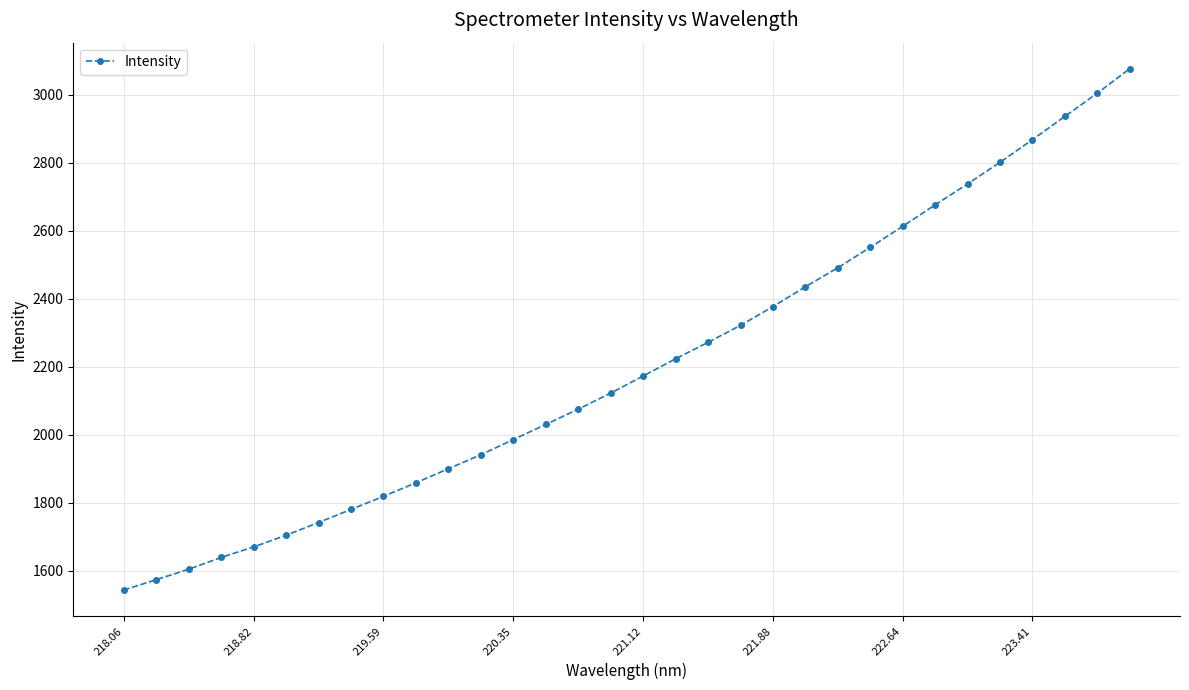

What is the minimum value shown in the chart?

1543.5